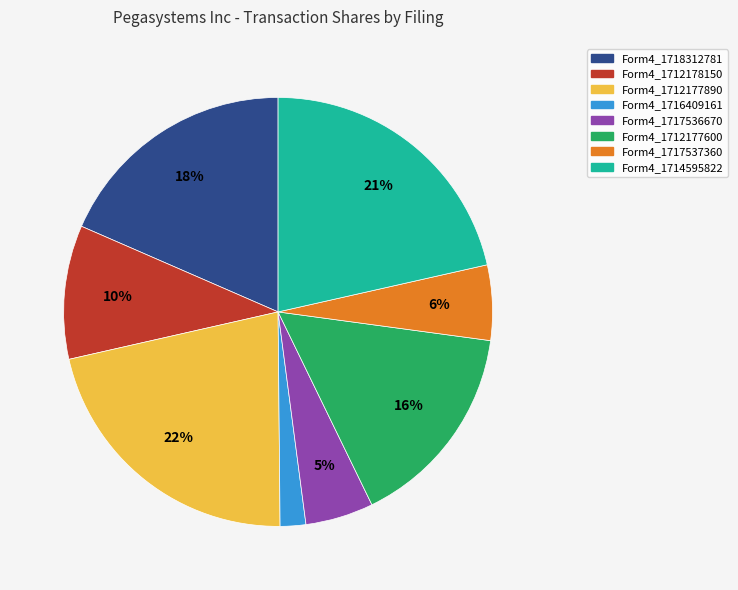

Is there any slice that represents more than half of the pie?

No